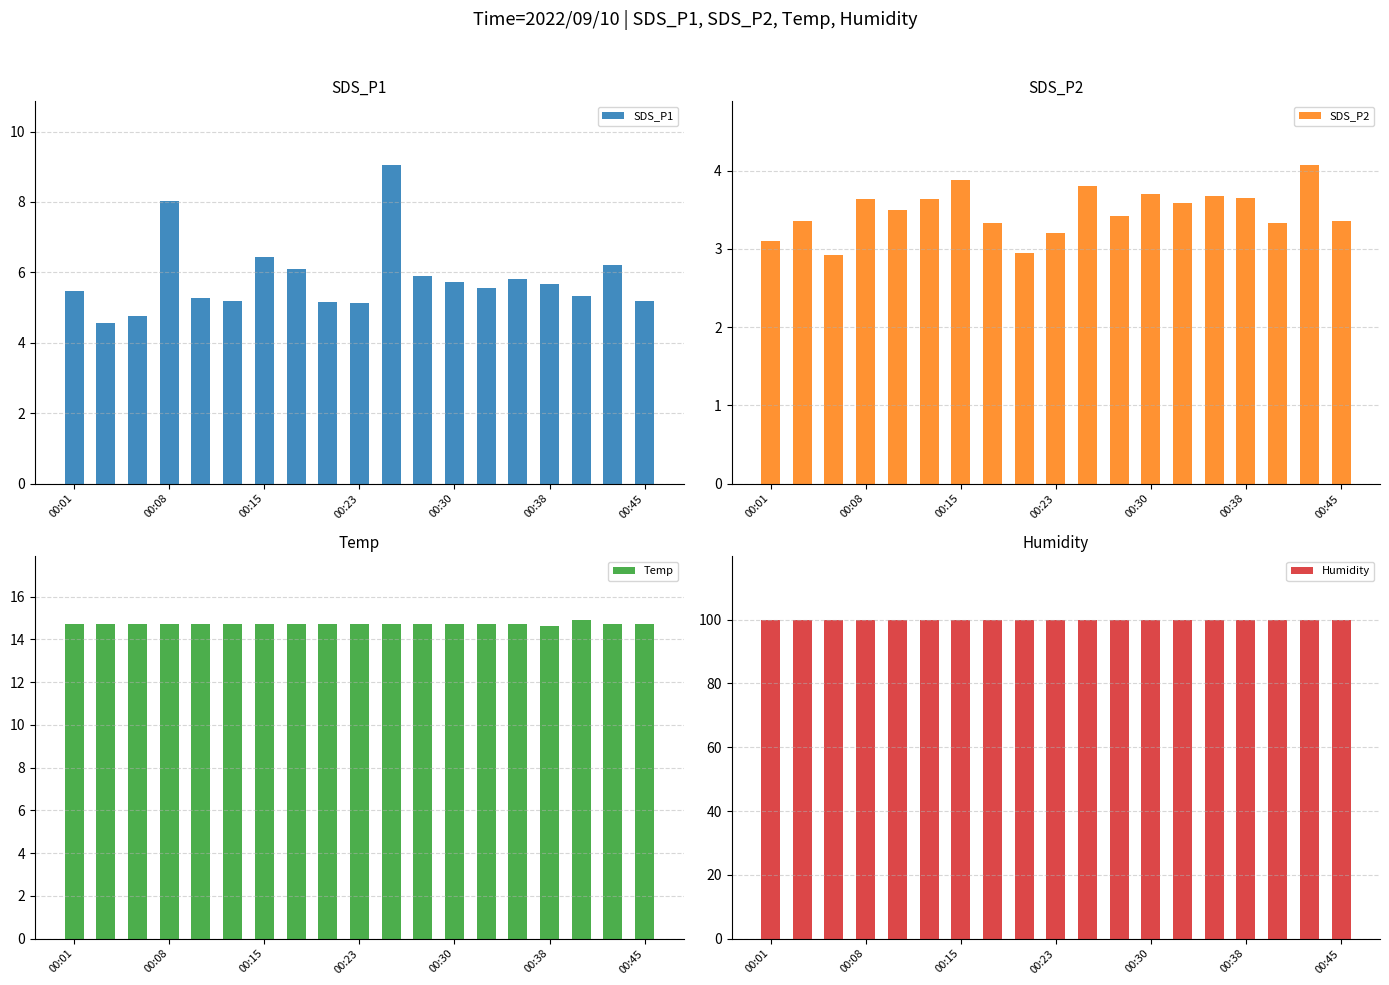

What are all the series names shown in the legend?

SDS_P1, SDS_P2, Temp, Humidity